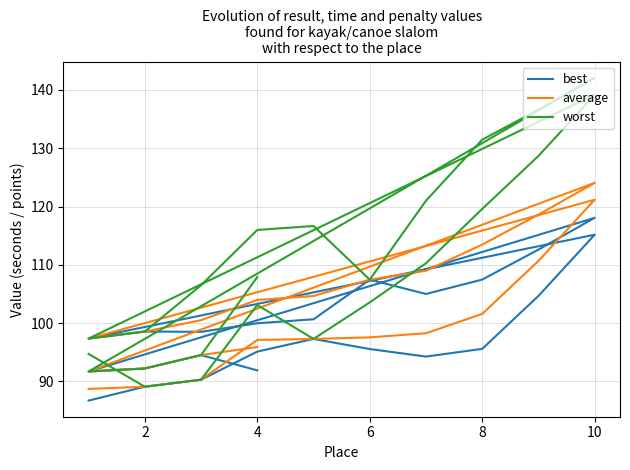

Which series has the widest spread of values?

worst